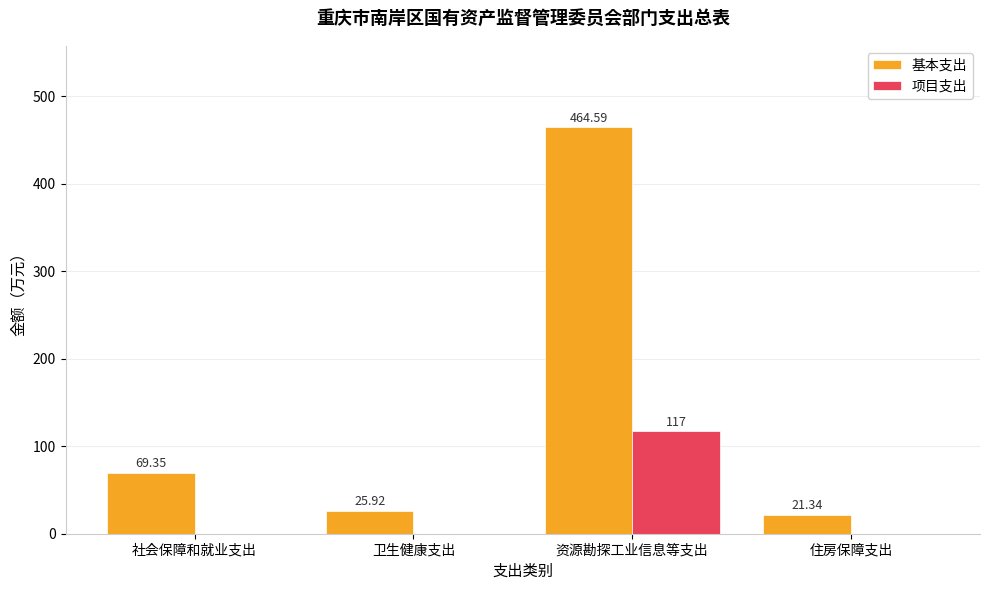

The value of 基本支出 at 社会保障和就业支出 is 69.3. True or false?

True